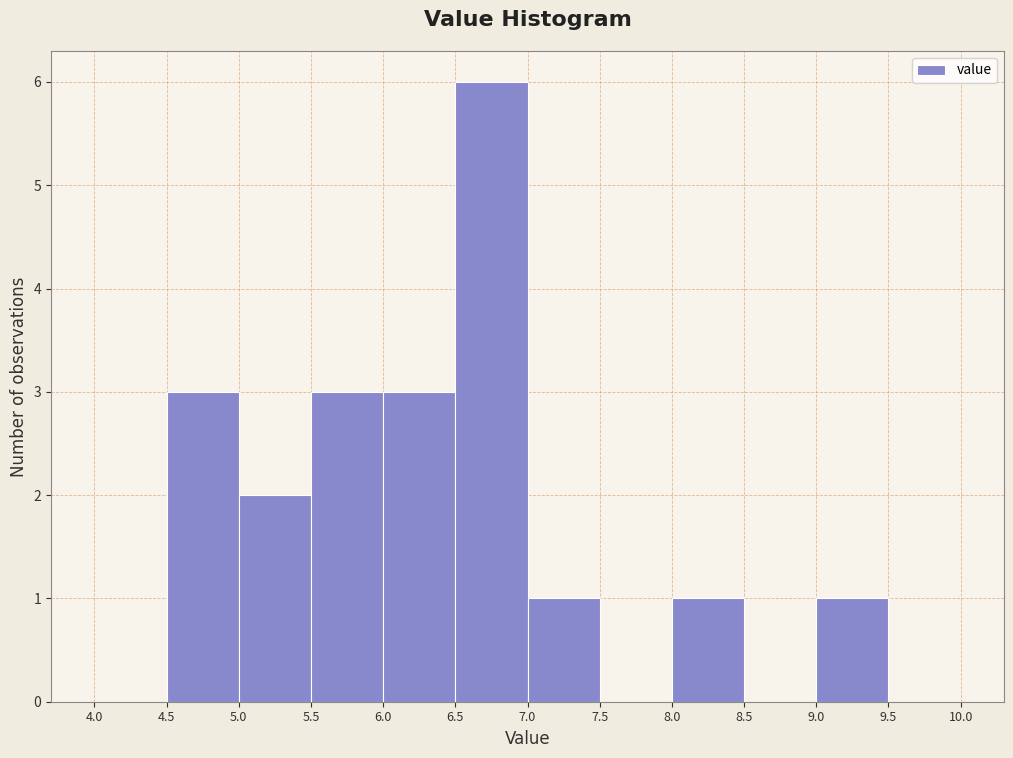

Which range on the x-axis has the tallest bar?

6.5 to 7.0